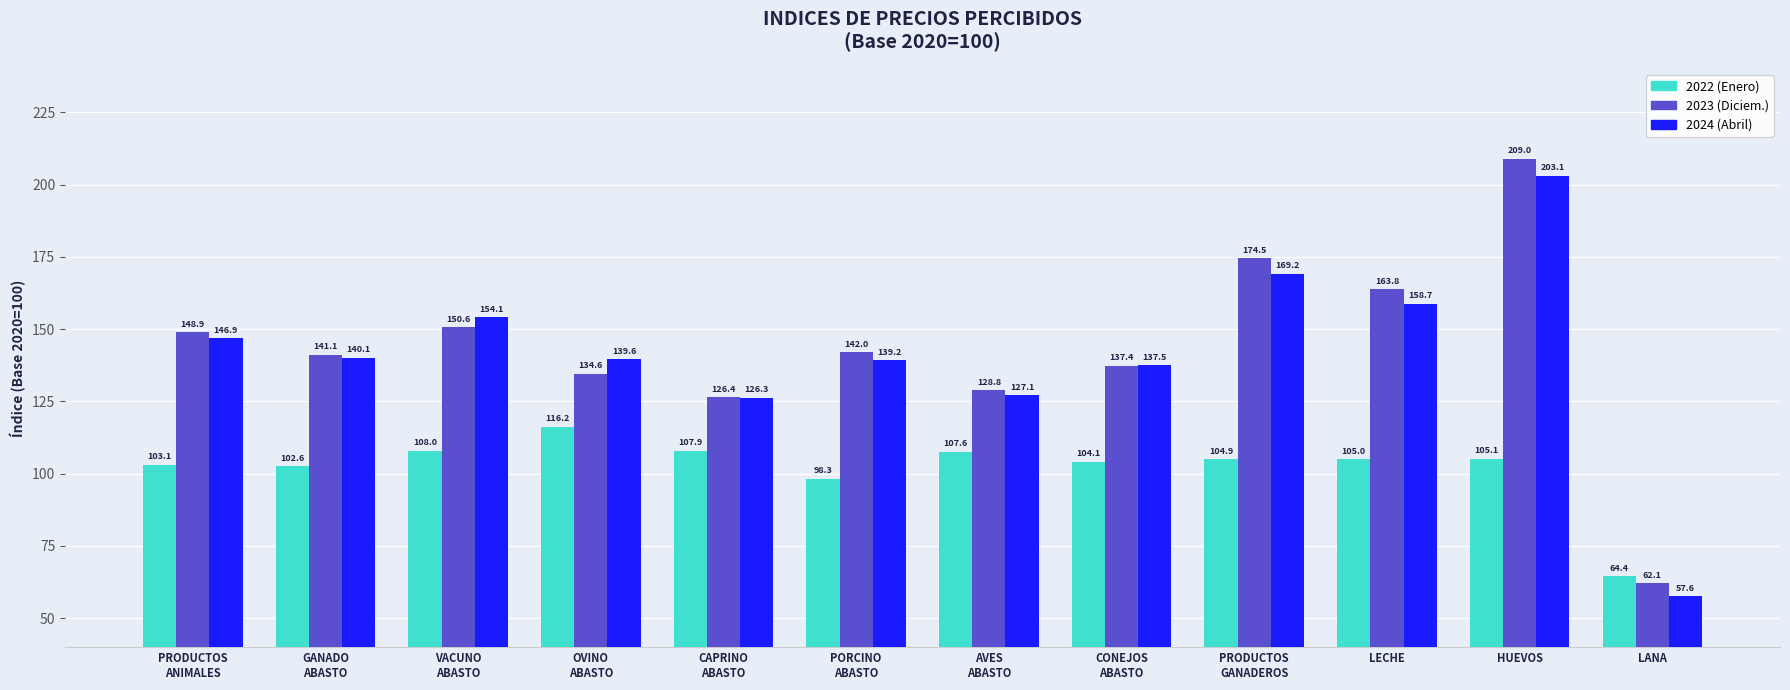

The value of 2024 (Abril) at HUEVOS is 203.1. True or false?

True